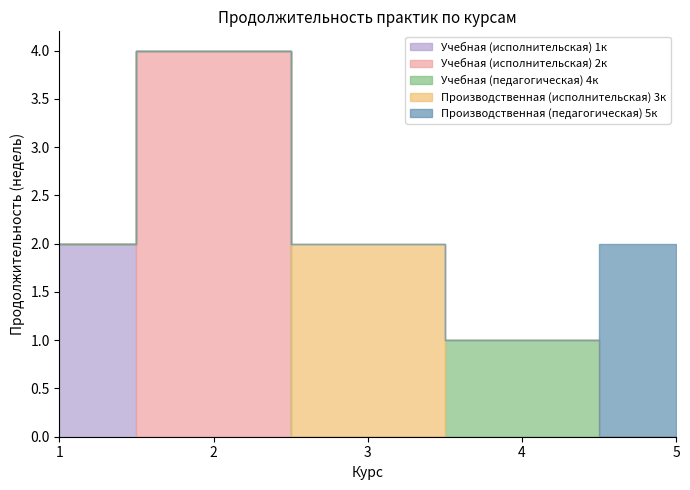

What is the sum of all Производственная (педагогическая) 5к values?

2